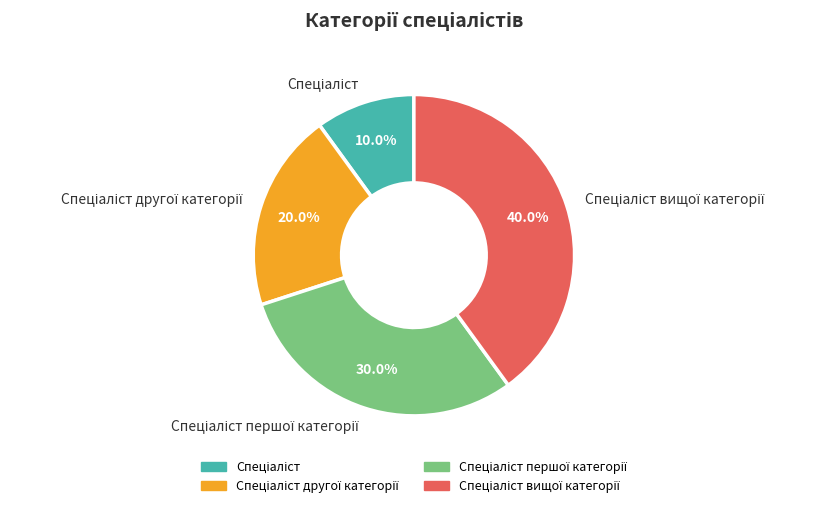

Does any single category account for the majority?

No